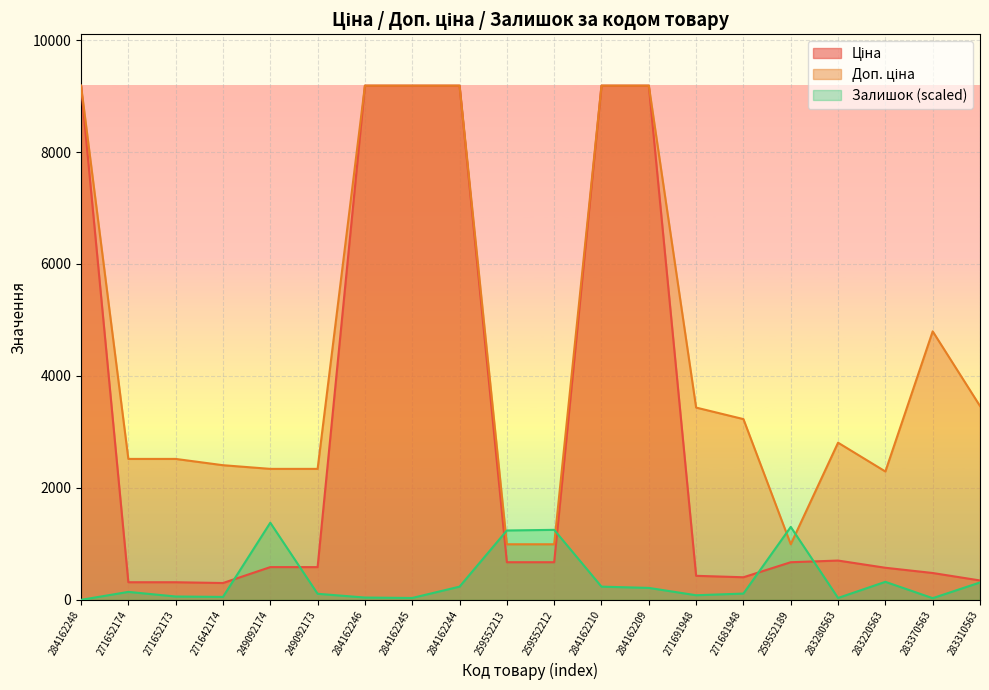

What is the sum of all Залишок values?

7184.6